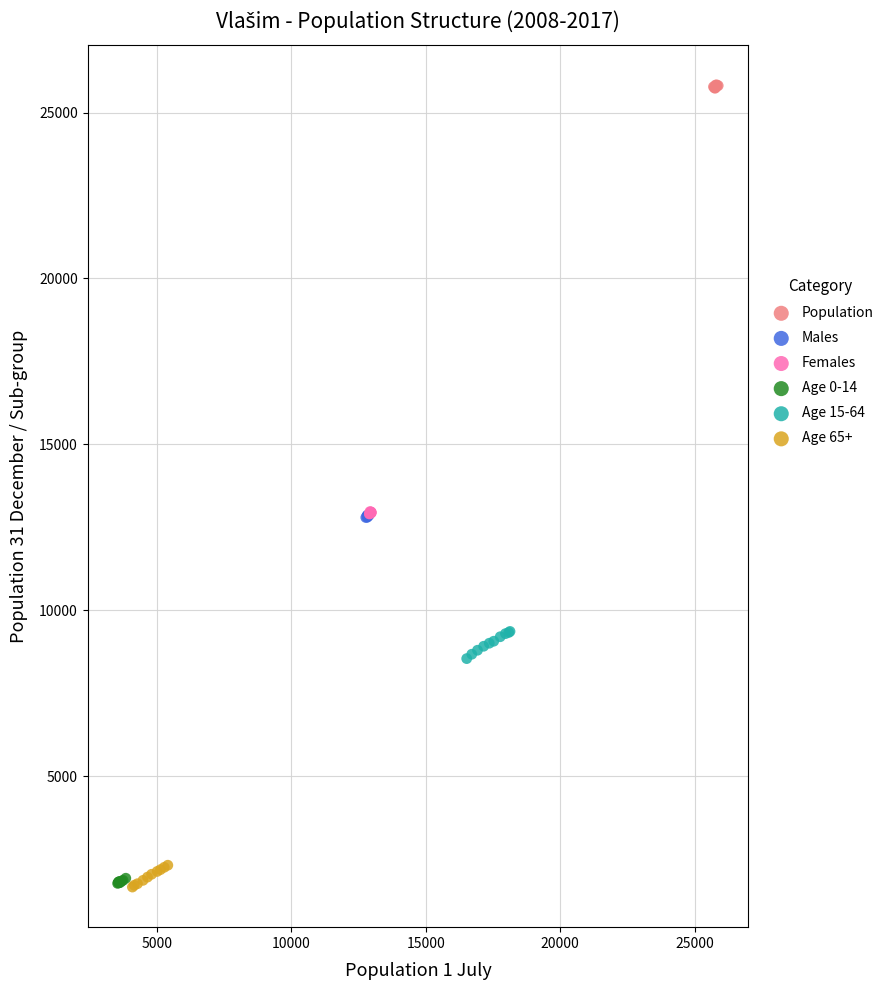

Which series reaches the maximum Y coordinate?

Population